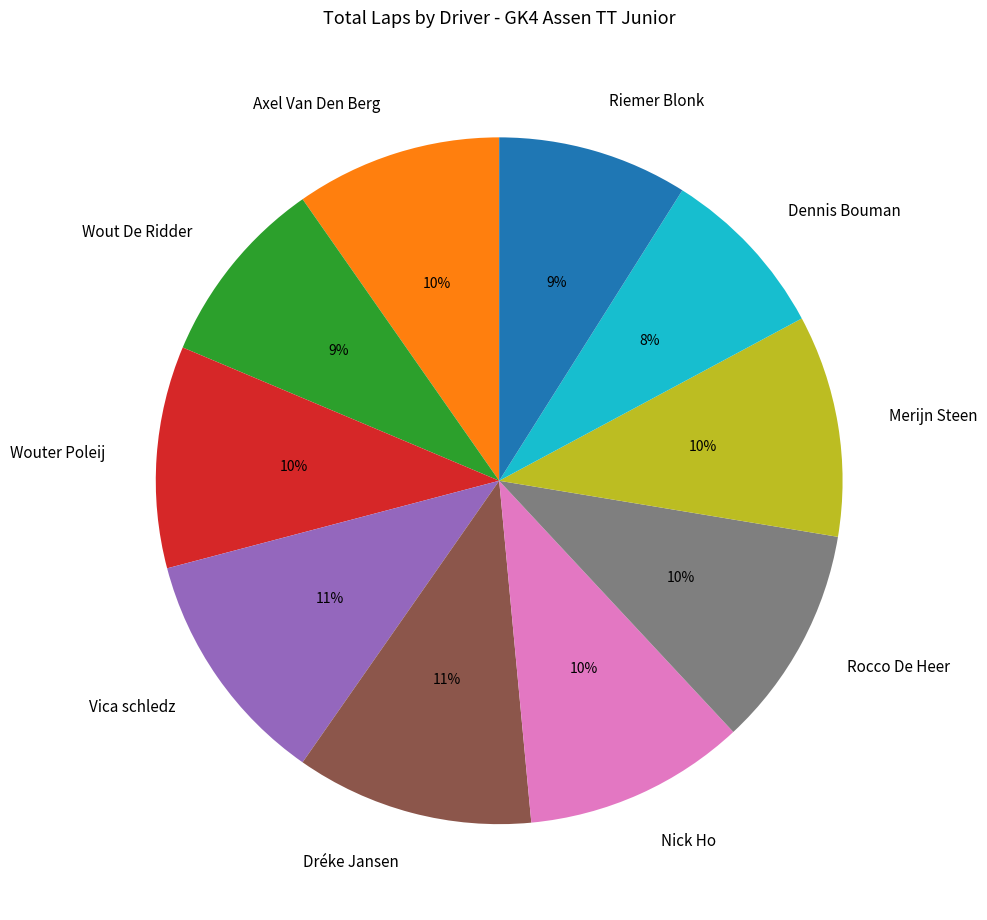

Count the number of slices in the pie.

10